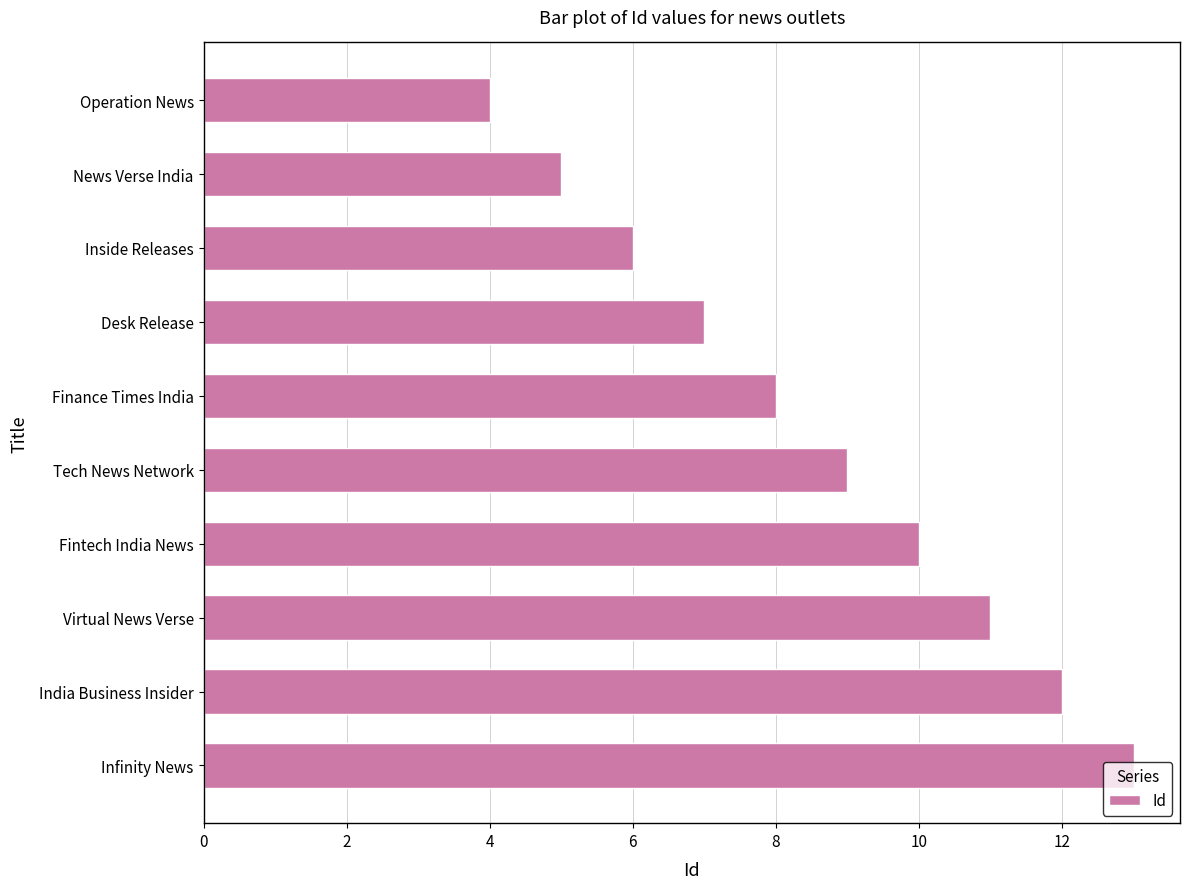

What position from the bottom is Tech News Network?

5